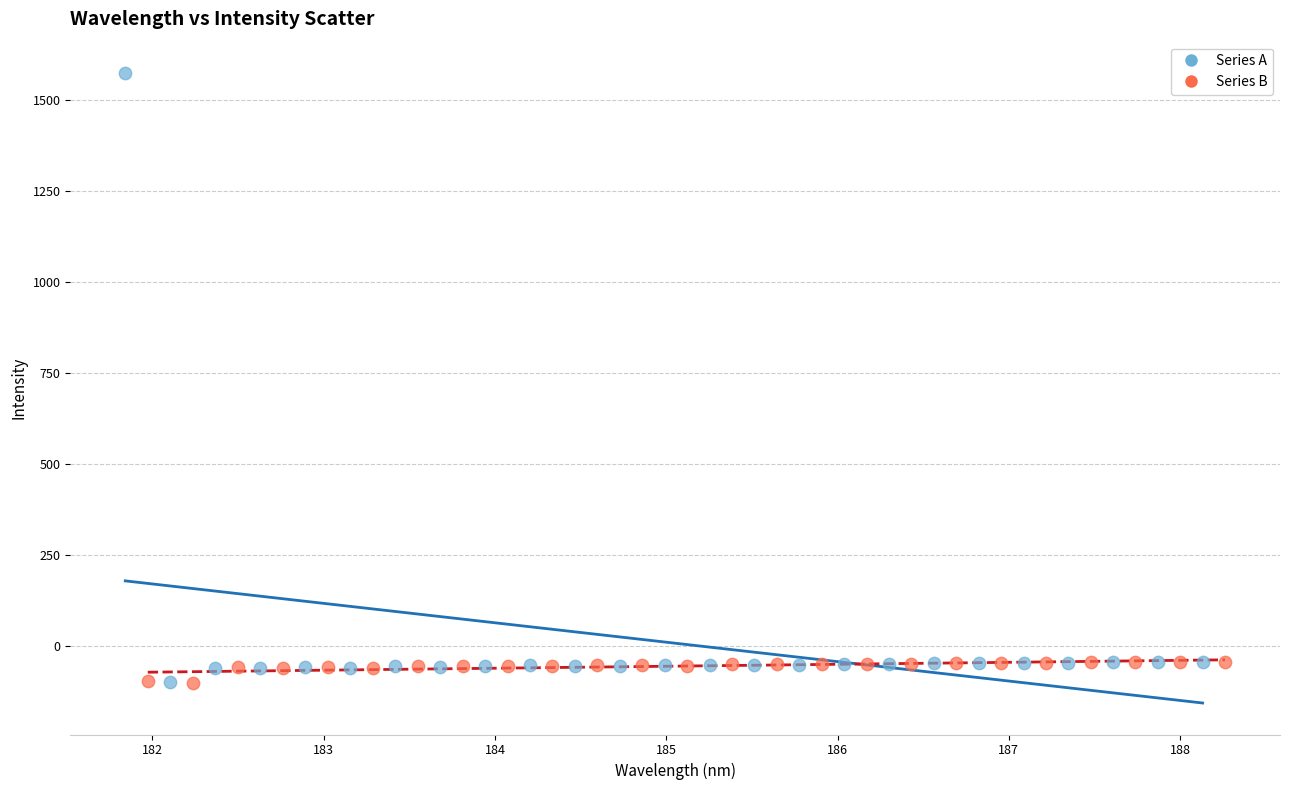

Which series has the widest spread of Y values?

Series A